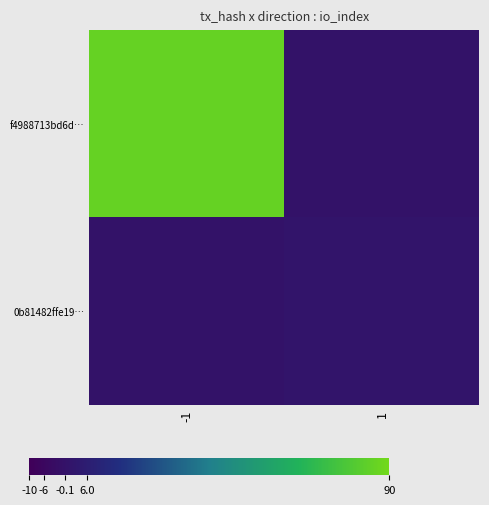

Reading right to left, what are all the values shown in this chart?

f4988713bd6d…: 1=0	-1=86
0b81482ffe19…: 1=1	-1=0